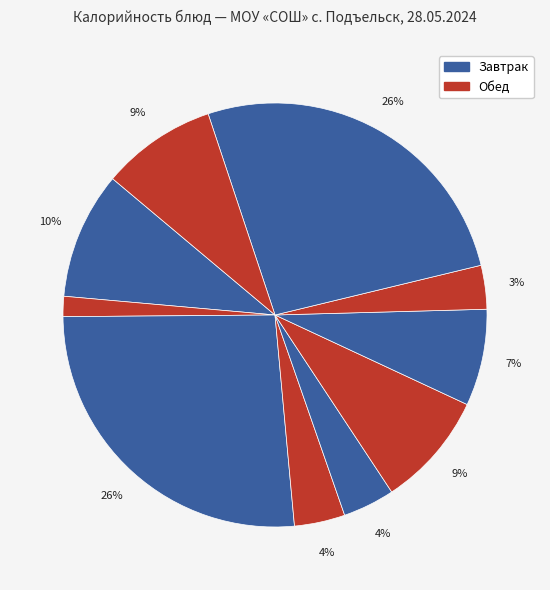

How many segments does this pie chart have?

10